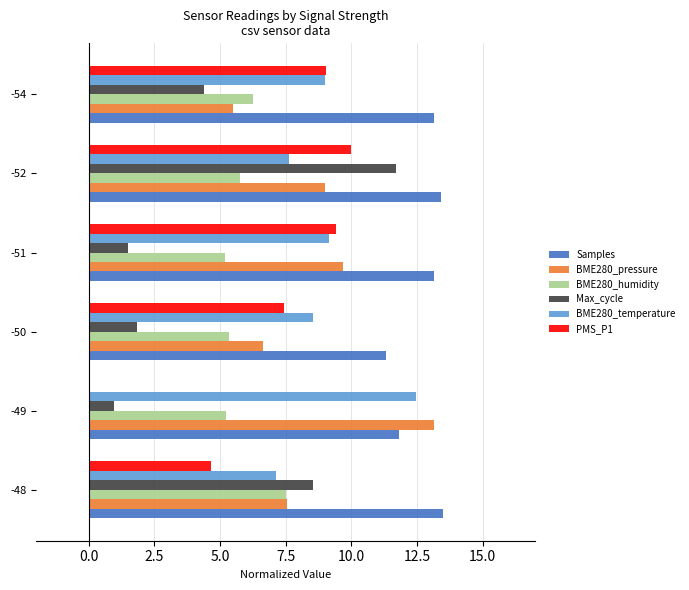

What is the maximum value shown in the chart?

13.5